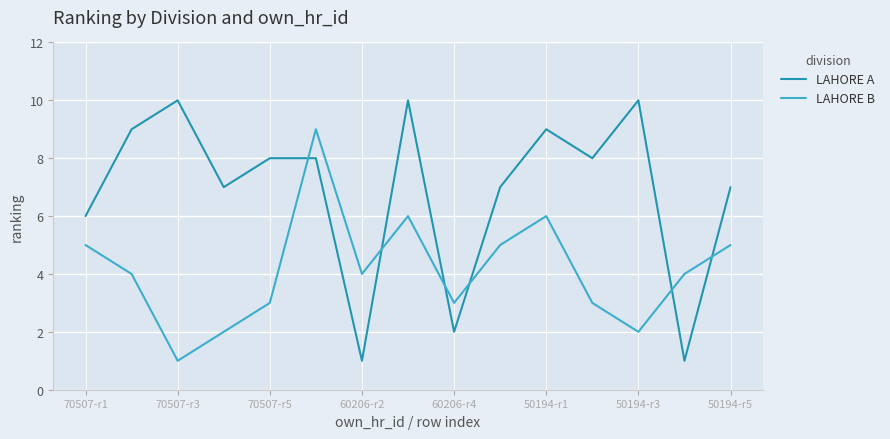

Rank the series by their average value, from lowest to highest.

LAHORE B, LAHORE A